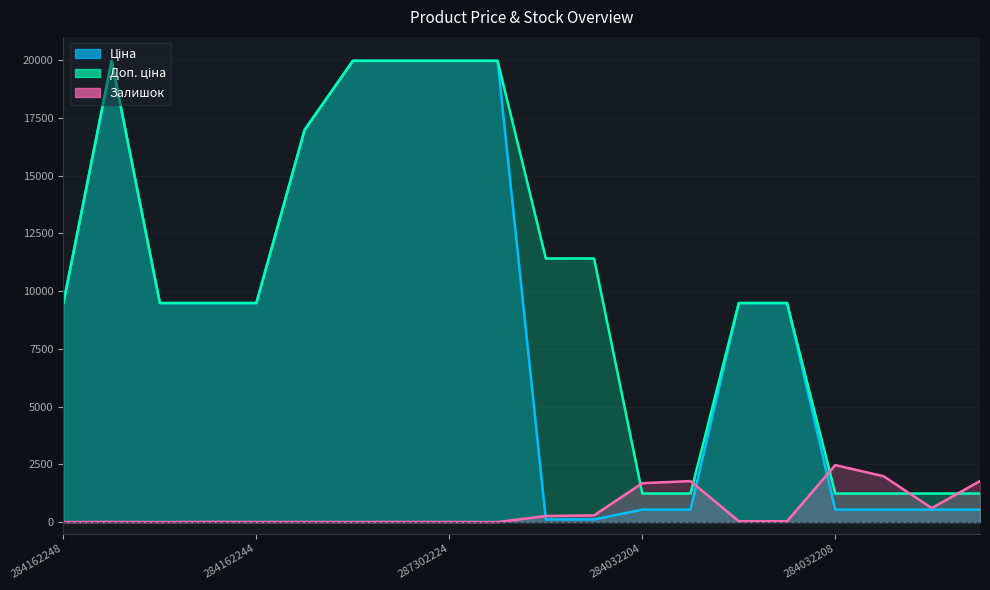

Rank the series by their maximum value, from highest to lowest.

Ціна, Доп. ціна, Залишок